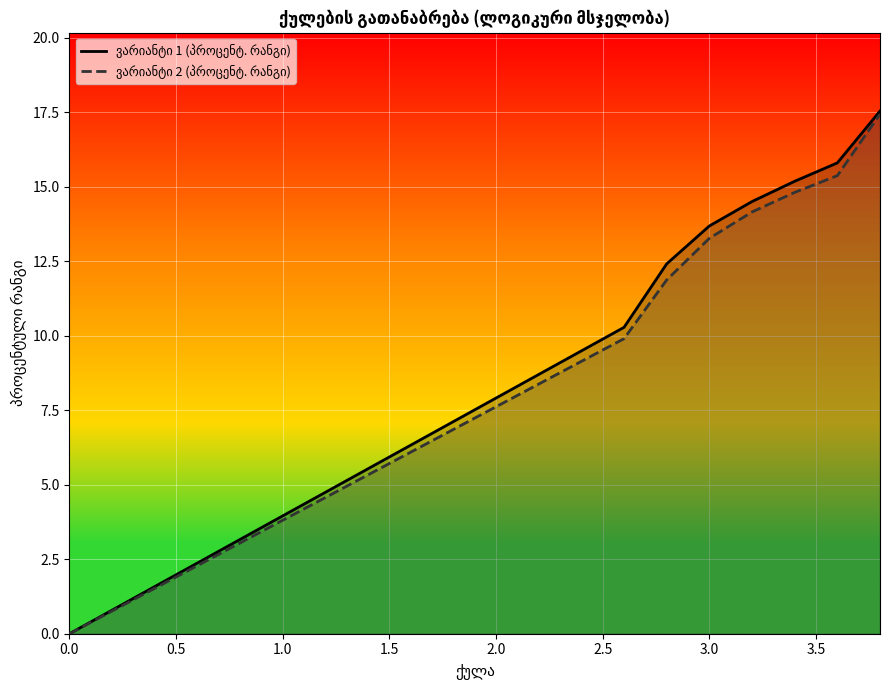

What is the greatest value displayed?

17.5